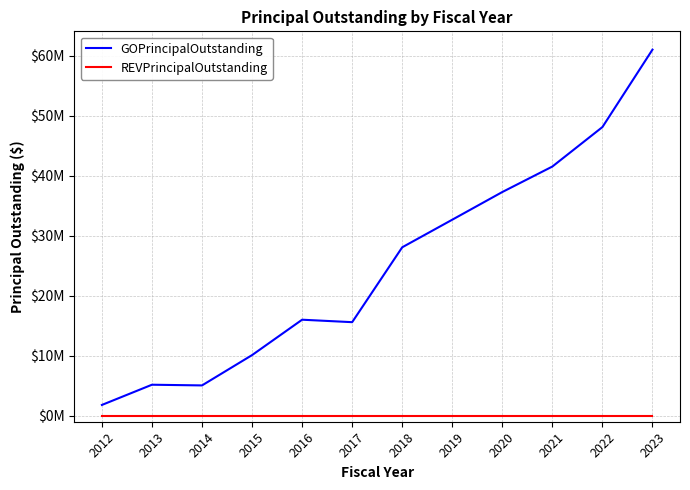

Reading left to right, extract all data points from this chart.

GOPrincipalOutstanding: 1800000	5170000	5055000	10110000	16010000	15600000	28085000	32685000	37300000	41550000	48130000	61040000
REVPrincipalOutstanding: 0	0	0	0	0	0	0	0	0	0	0	0